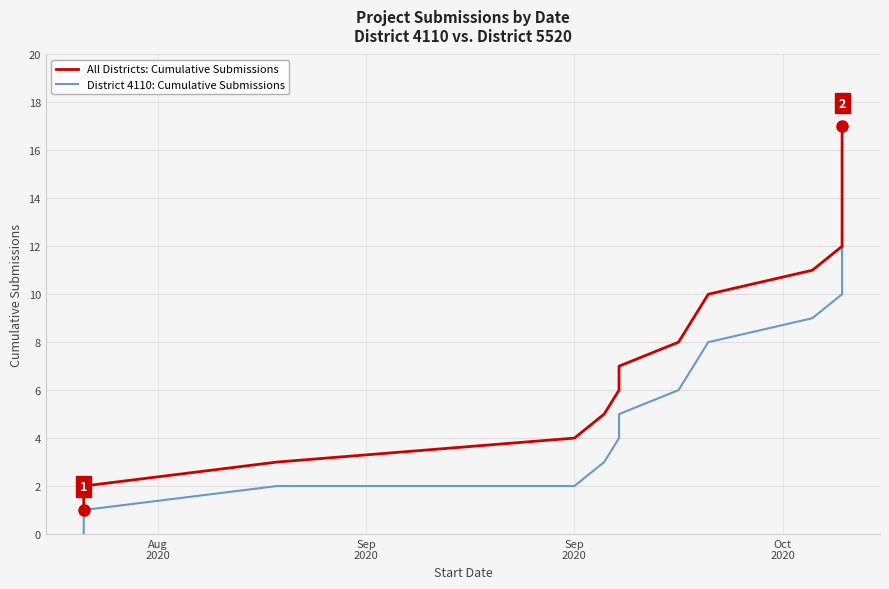

How many data points in District 4110: Cumulative Submissions are less than 7?

8